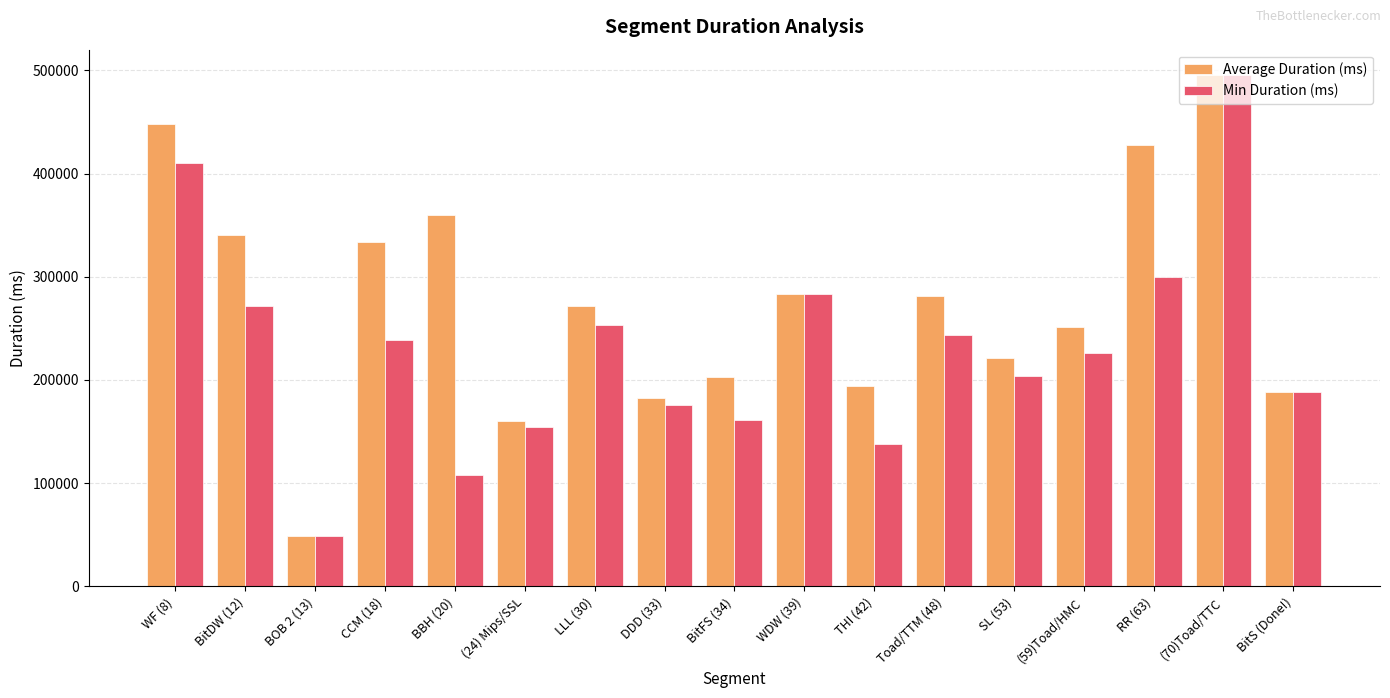

List the series in order of their overall mean, highest first.

Average Duration (ms), Min Duration (ms)